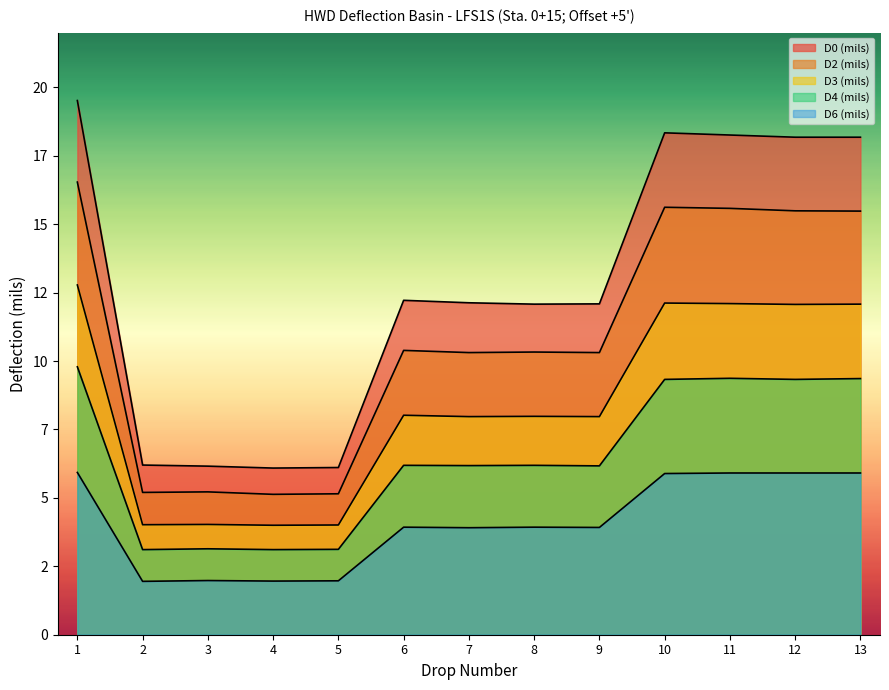

How many data points in D6 (mils) are less than 3?

4